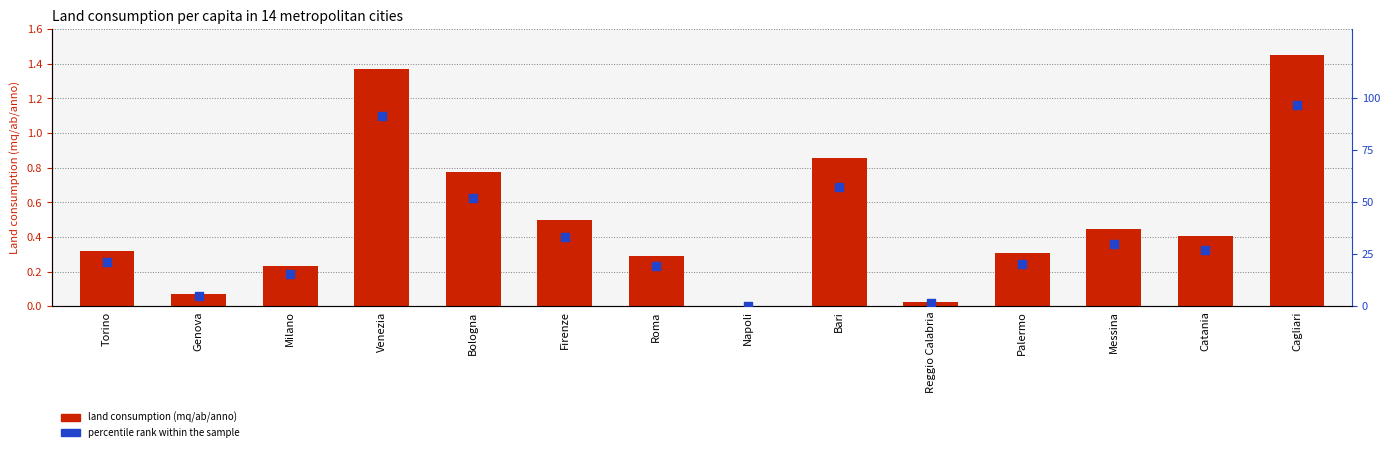

What is the total value across all series at Cagliari?

98.2